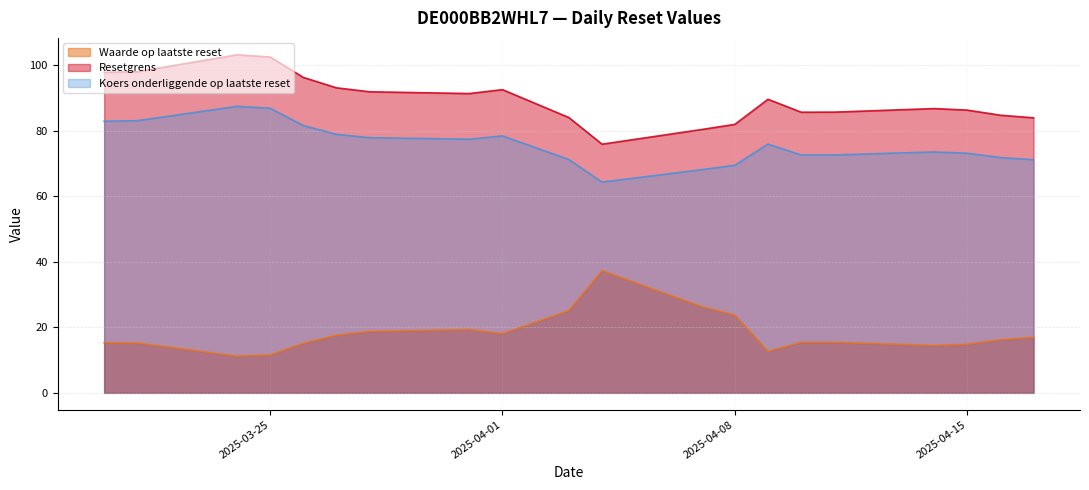

Rank the series by their average value, from lowest to highest.

Waarde op laatste reset, Koers onderliggende op laatste reset, Resetgrens